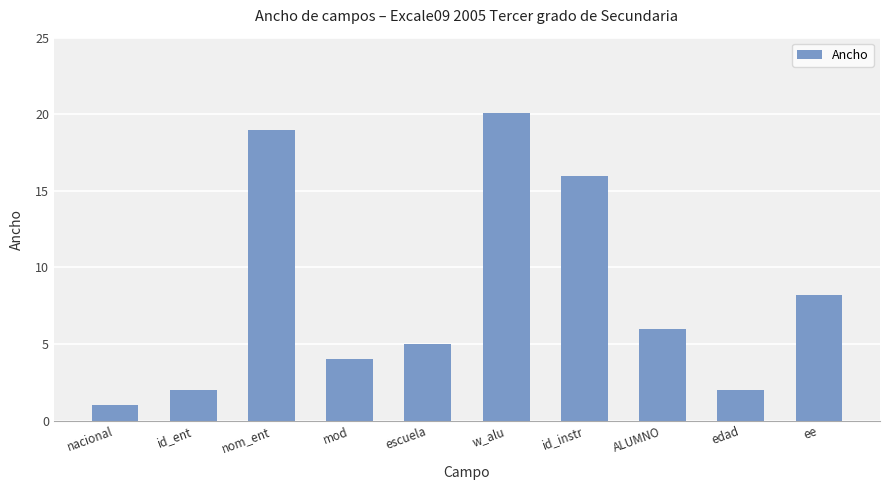

How many series are shown in this chart?

1